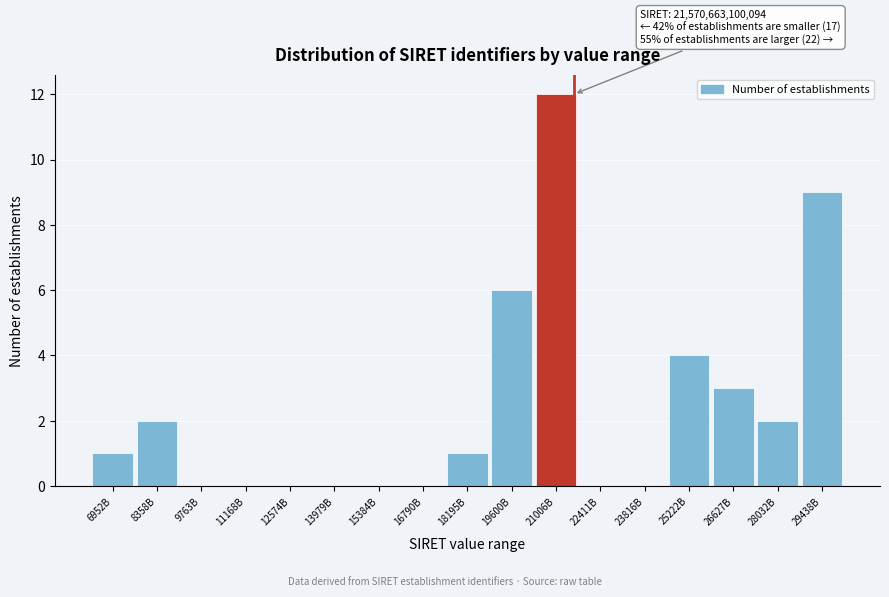

Reading right to left, extract all data points from this chart.

29438B=9	28032B=2	26627B=3	25222B=4	23816B=0	22411B=0	21006B=12	19600B=6	18195B=1	16790B=0	15384B=0	13979B=0	12574B=0	11168B=0	9763B=0	8358B=2	6952B=1